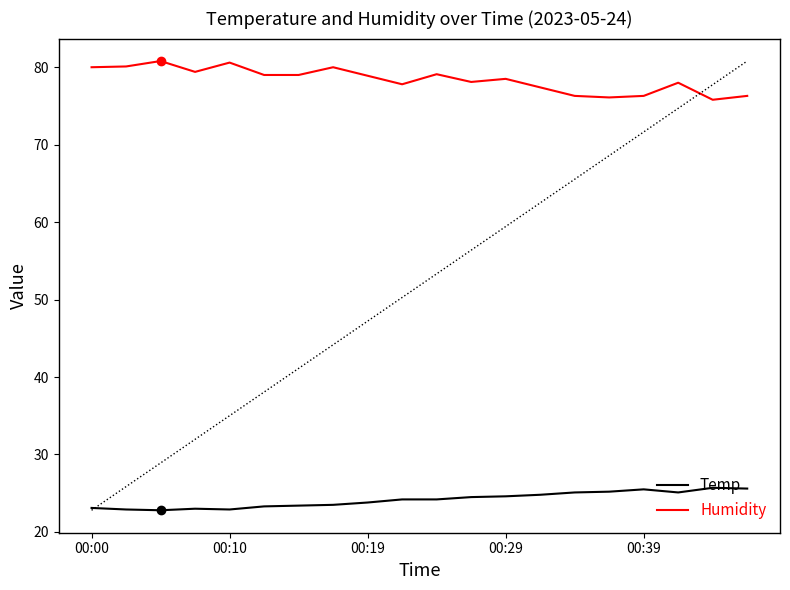

What is the minimum value for Temp?

22.8